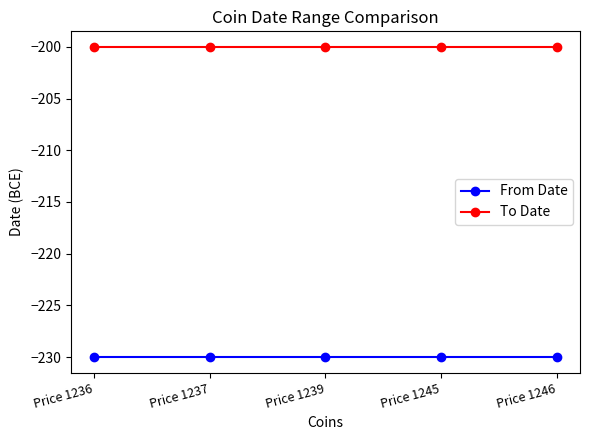

Read the From Date value at Price 1239.

-230